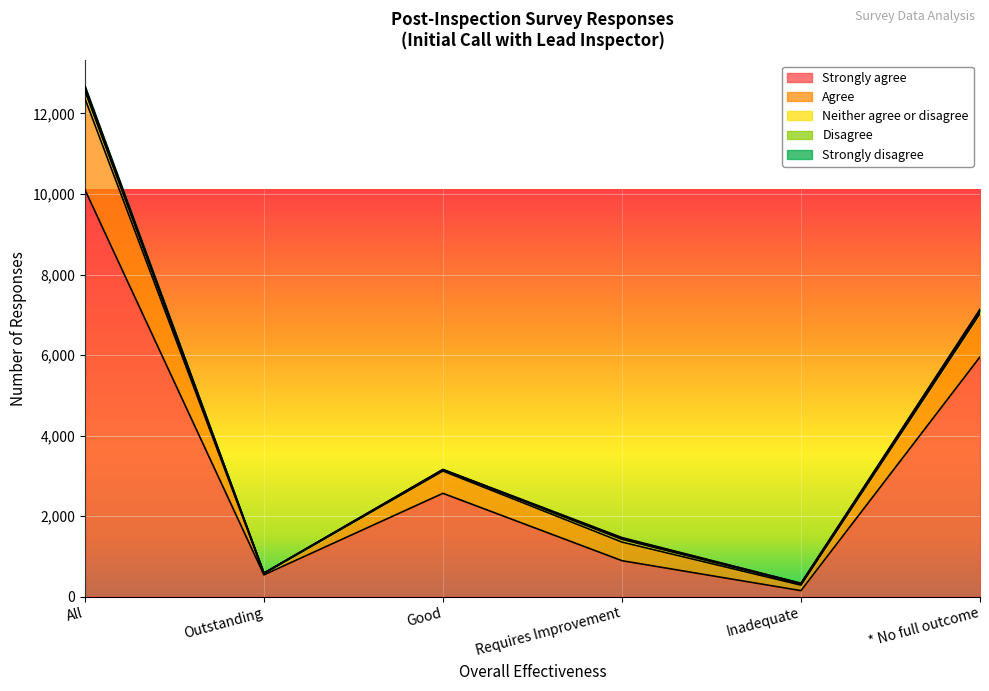

What is the label of the 2nd point from the left?

Outstanding